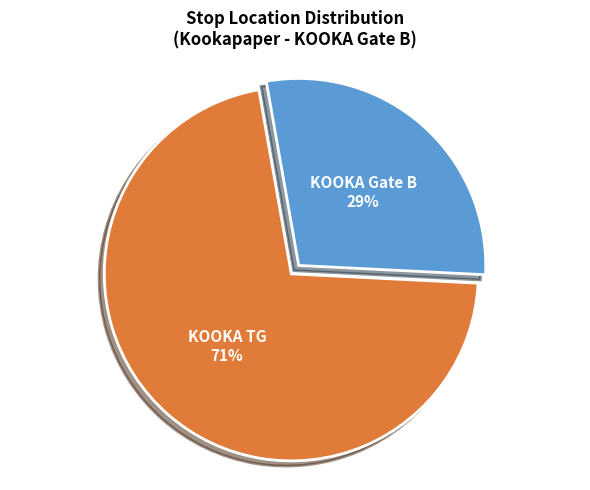

Does any single category account for the majority?

Yes